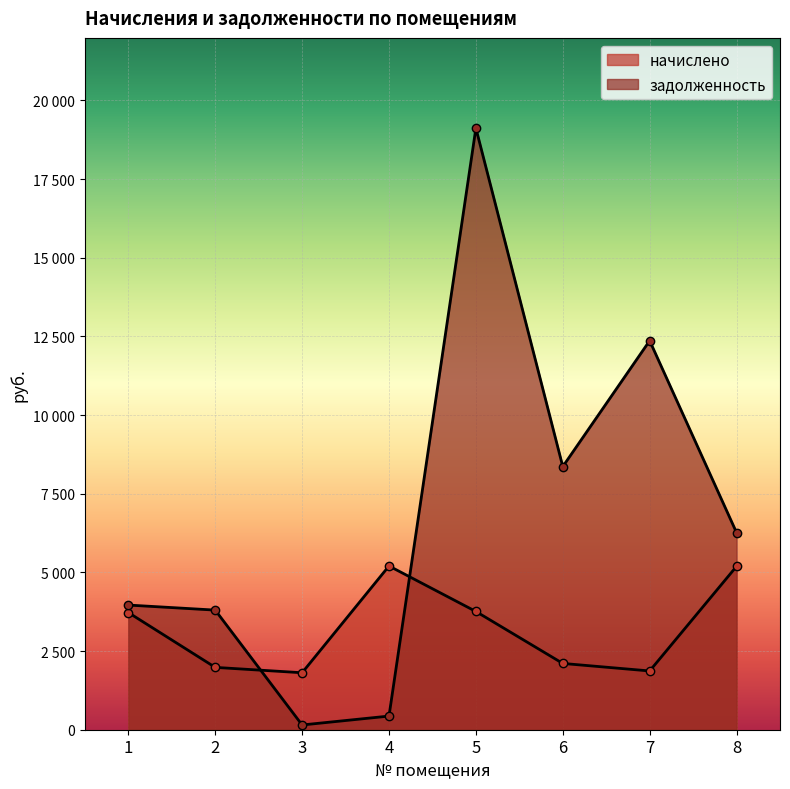

Rank the series by their maximum value, from highest to lowest.

задолженность, начислено